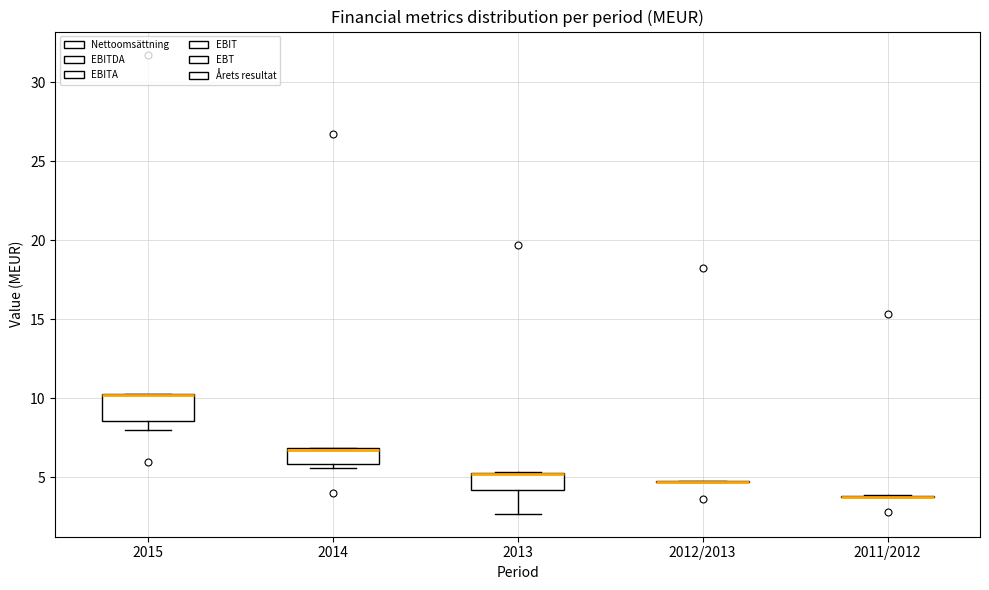

Comparing the boxes themselves (not the whiskers), which one is the tallest?

2015